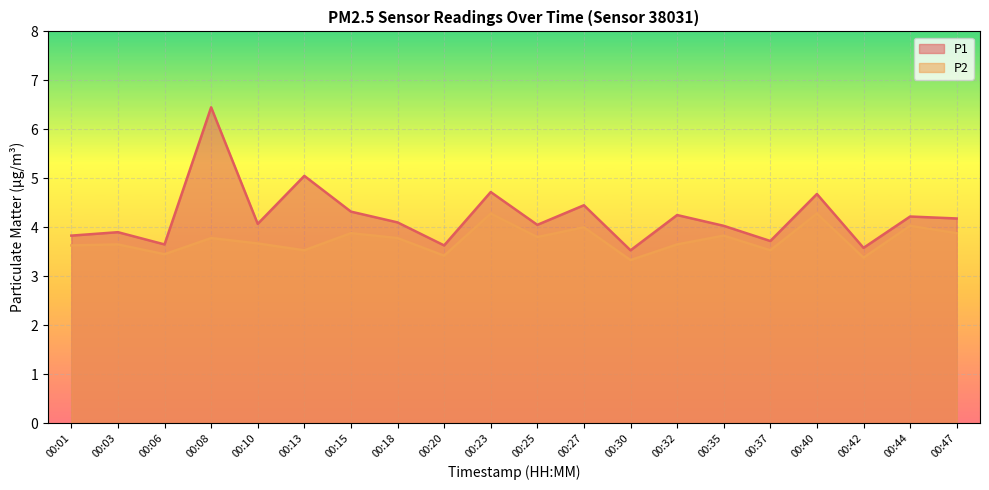

Reading left to right, list all the values displayed in this chart.

P1: 3.8	3.9	3.6	6.5	4.1	5.0	4.3	4.1	3.6	4.7	4.0	4.5	3.5	4.2	4.0	3.7	4.7	3.6	4.2	4.2
P2: 3.6	3.6	3.5	3.8	3.7	3.5	3.9	3.8	3.4	4.3	3.8	4.0	3.3	3.6	3.8	3.5	4.3	3.4	4.0	3.9